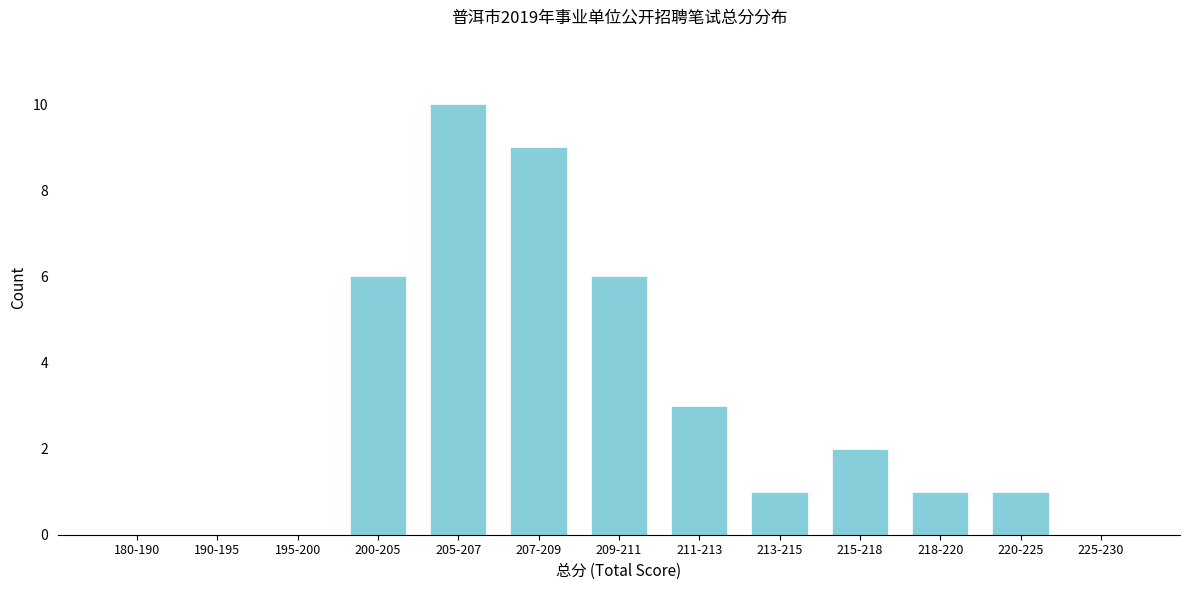

Reading right to left, list all the values displayed in this chart.

225-230=0	220-225=1	218-220=1	215-218=2	213-215=1	211-213=3	209-211=6	207-209=9	205-207=10	200-205=6	195-200=0	190-195=0	180-190=0